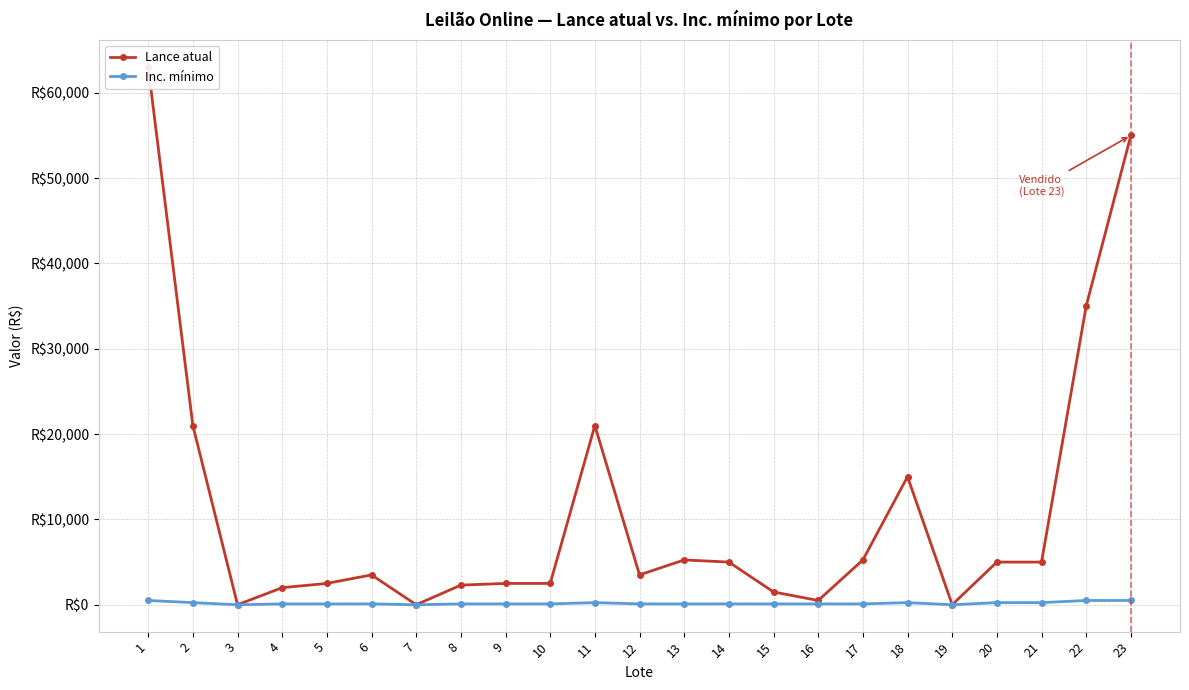

Is the value of Inc. mínimo at 9 greater than the value of Lance atual at 22?

No